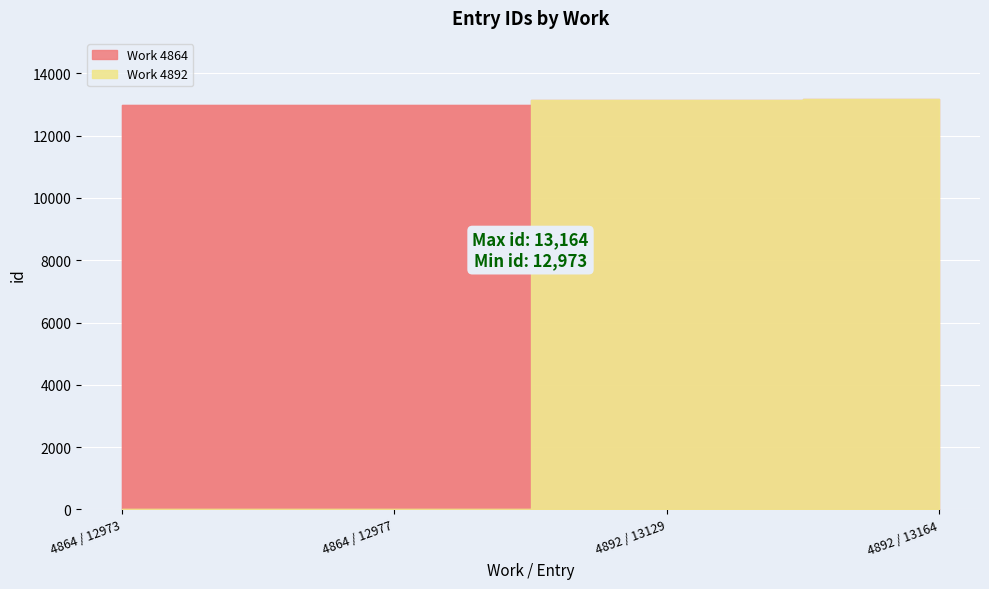

Is it true that the value at 4892 / 13164 is 3143?

False